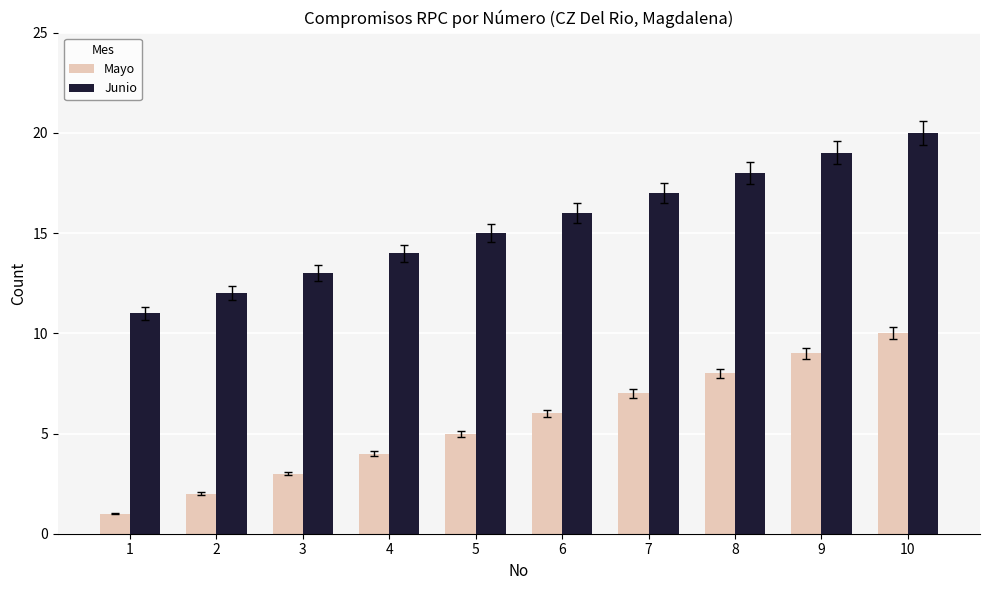

What are all the series names shown in the legend?

Mayo, Junio